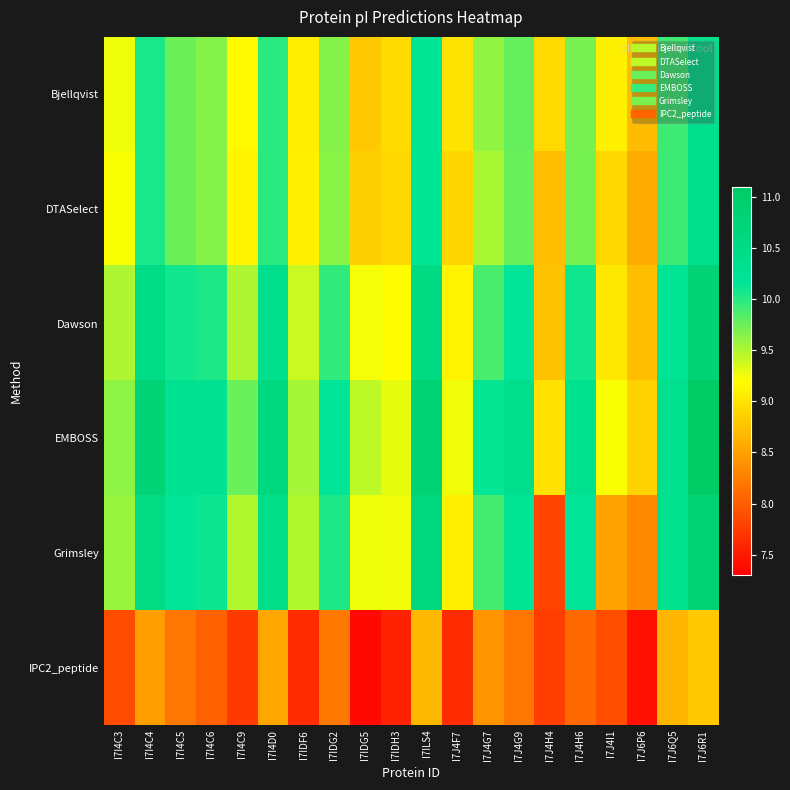

Which series has the largest total across all categories?

EMBOSS